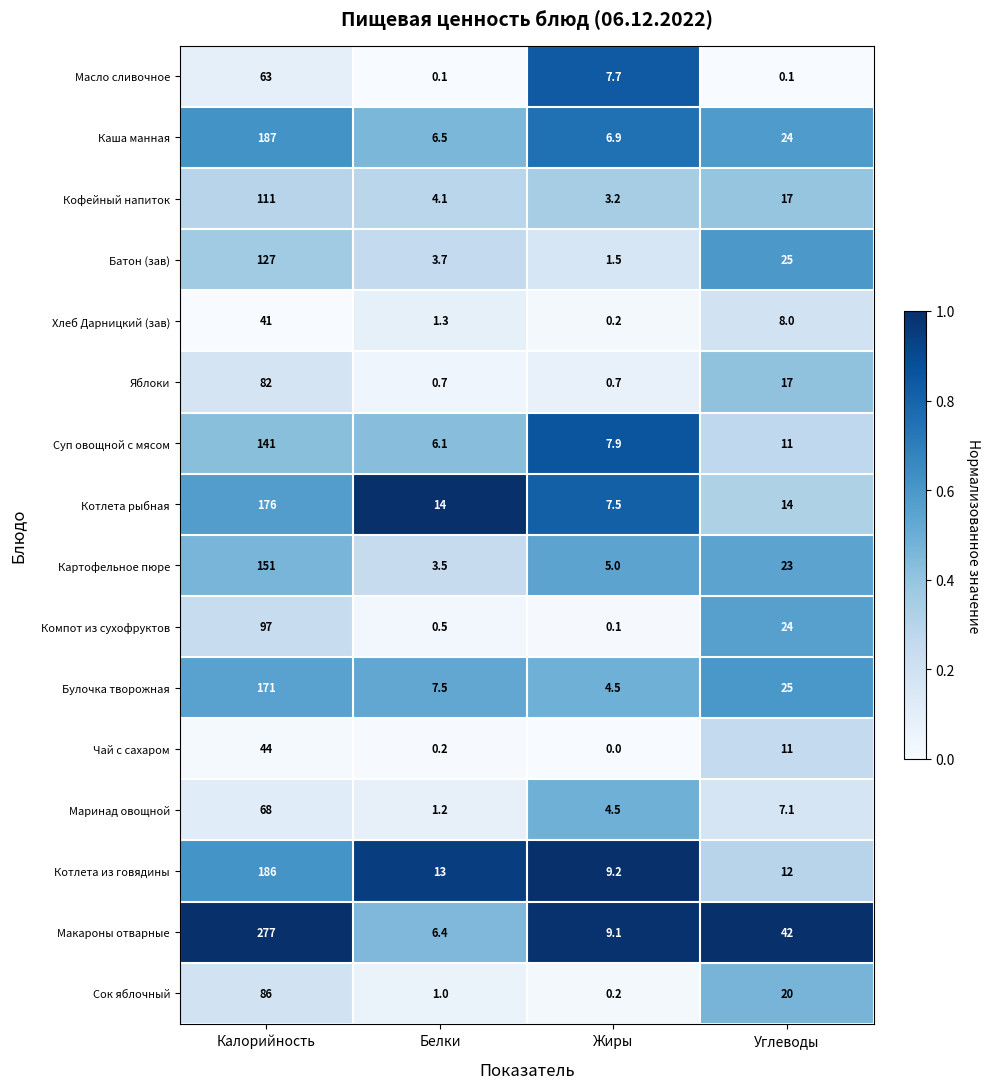

What is the total value across all series at Углеводы?

280.2